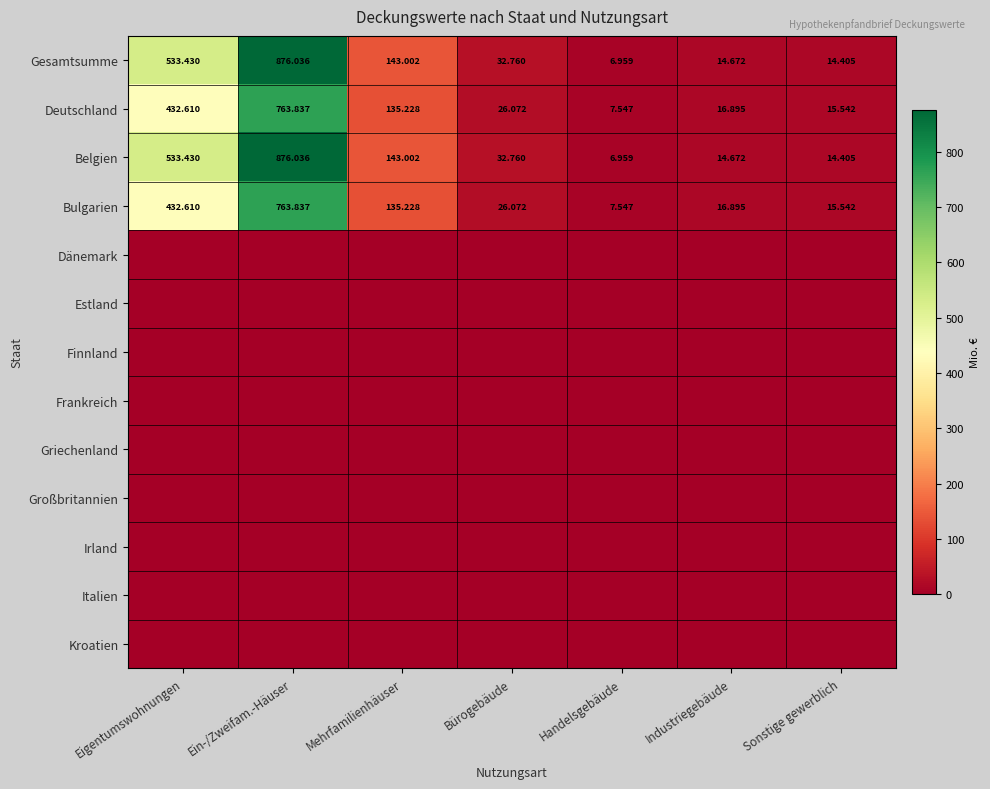

List the labels in order of Bulgarien value, largest first.

Ein-/Zweifam.-Häuser, Eigentumswohnungen, Mehrfamilienhäuser, Bürogebäude, Industriegebäude, Sonstige gewerblich, Handelsgebäude